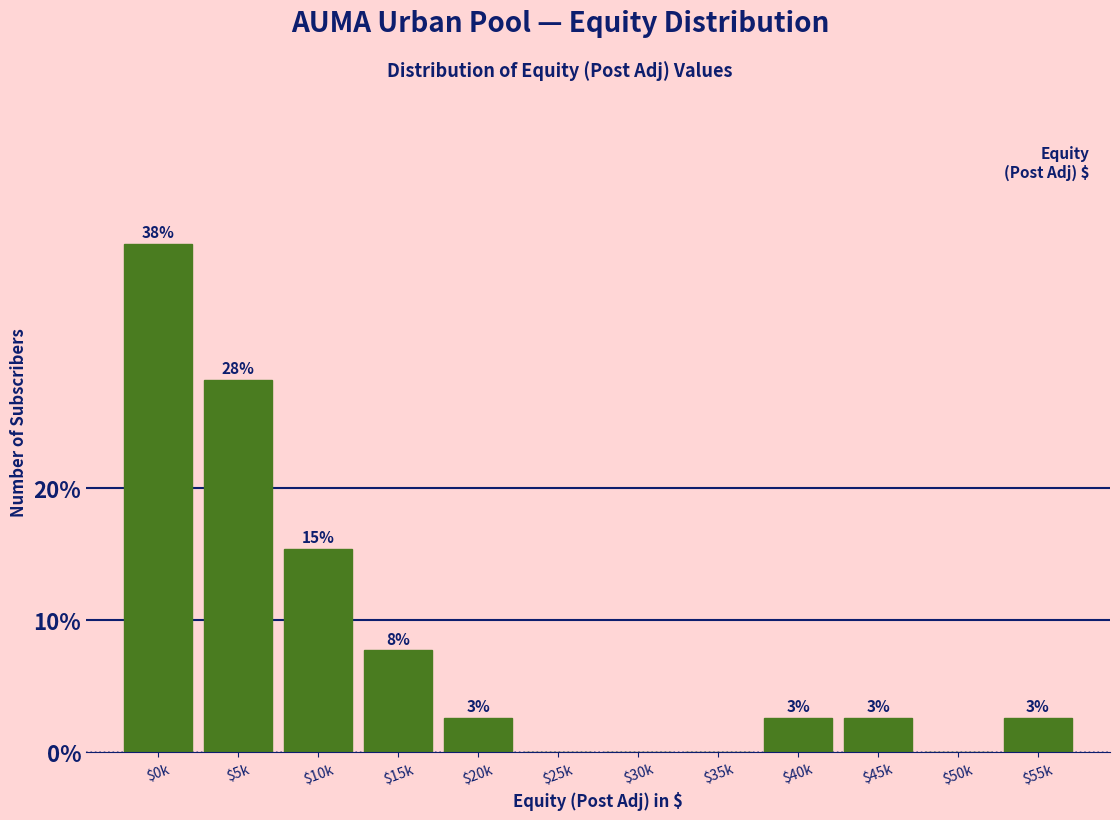

Are the bars horizontal?

No